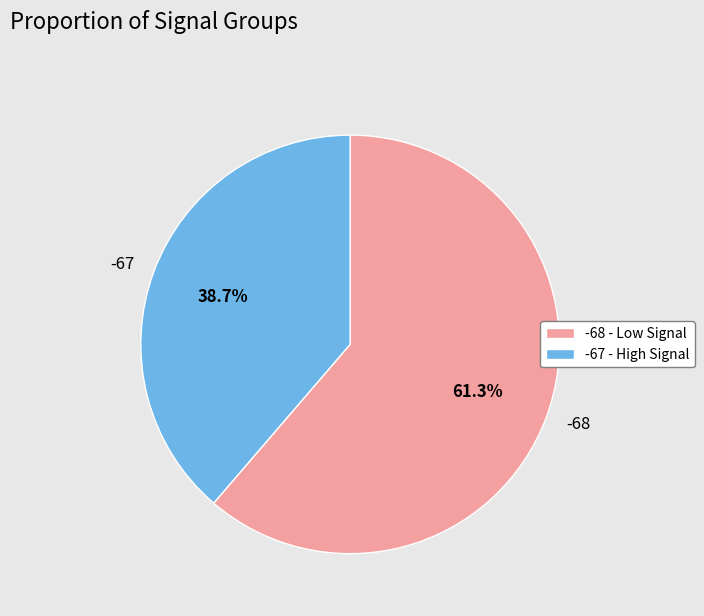

How many segments does this pie chart have?

2